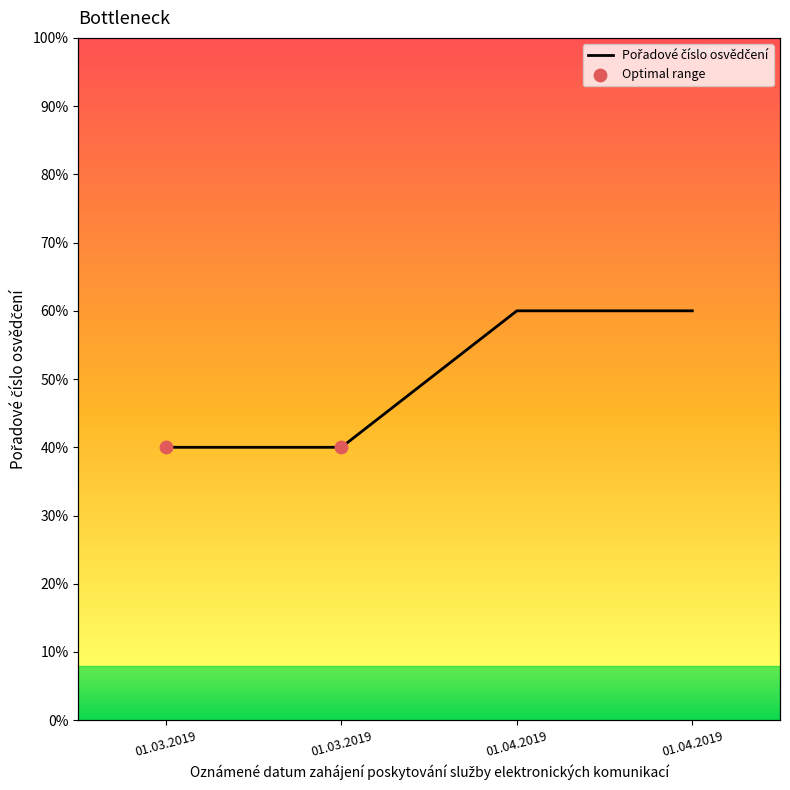

Which has a higher value, 01.04.2019 or 01.03.2019?

01.04.2019